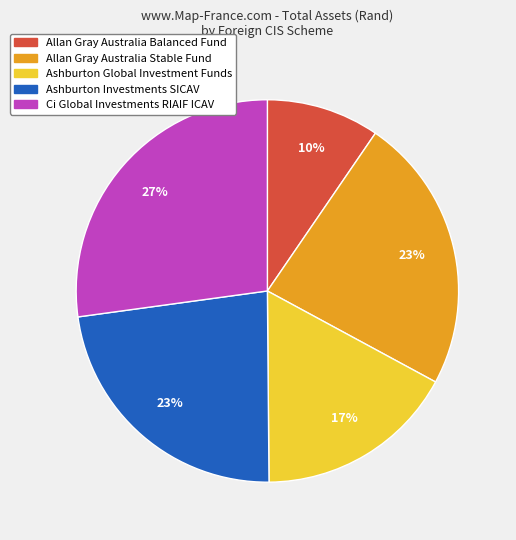

To the nearest percent, what is the average slice percentage?

20%